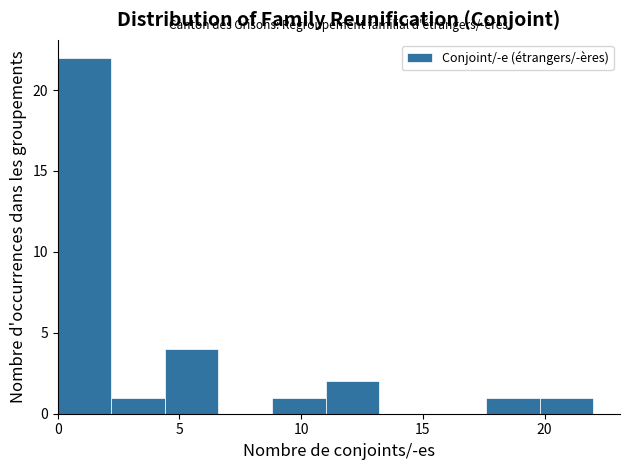

Reading left to right, transcribe this chart: for each bar, give the range it covers on the x-axis and its height. Neither the bar edges nor the heights are printed on the chart, so give them approximately, as read against the axes.

0.0 to 2.2: 22
2.2 to 4.4: 1
4.4 to 6.6: 4
6.6 to 8.8: 0
8.8 to 11.0: 1
11.0 to 13.2: 2
13.2 to 15.4: 0
15.4 to 17.6: 0
17.6 to 19.8: 1
19.8 to 22.0: 1